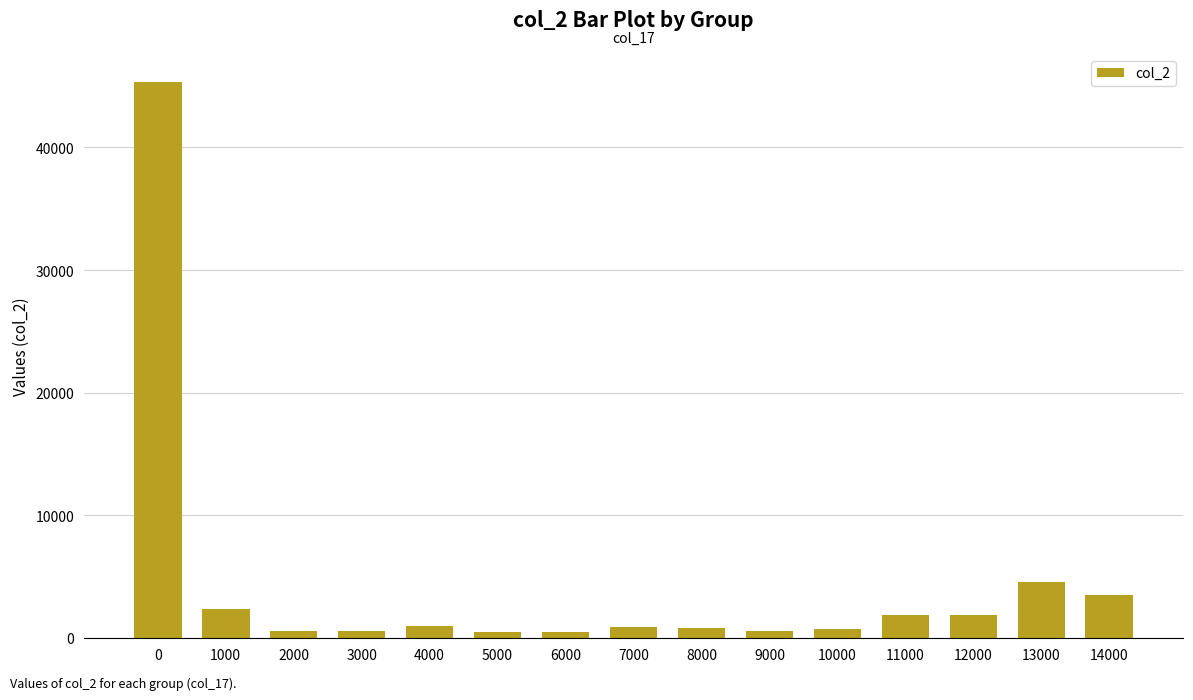

What is the difference between the maximum and second lowest values?

44900